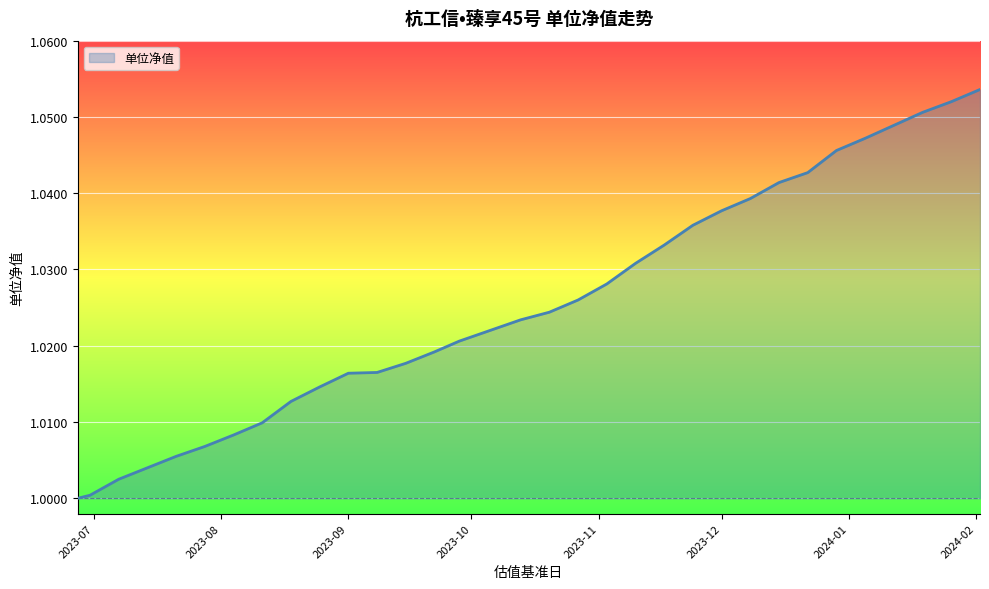

How many lines are shown in the chart?

1